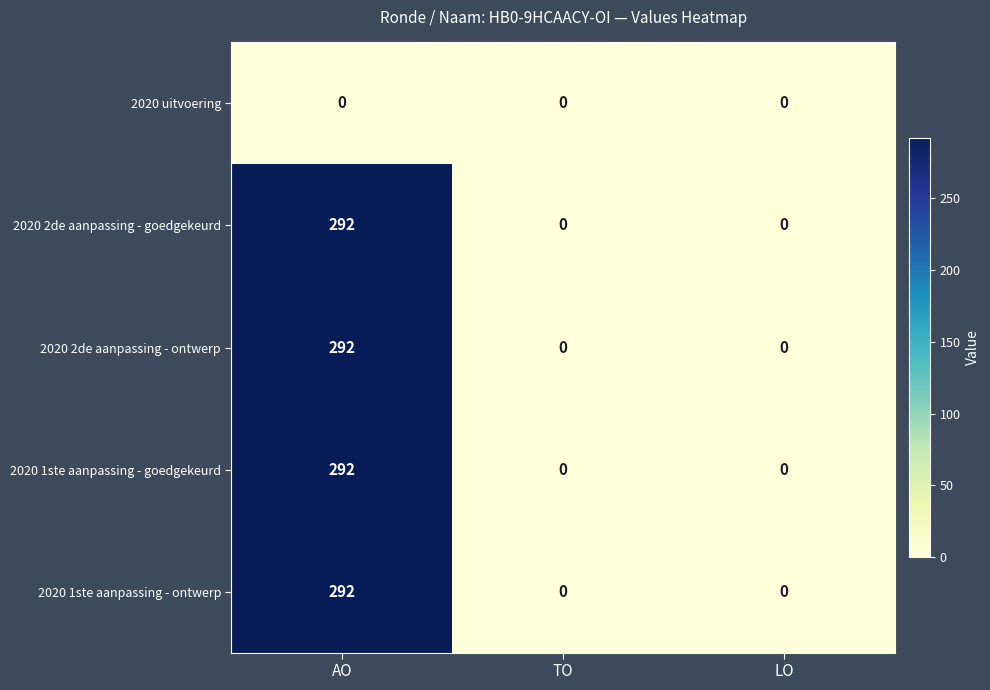

The value of 2020 2de aanpassing - ontwerp at AO is 292. True or false?

True